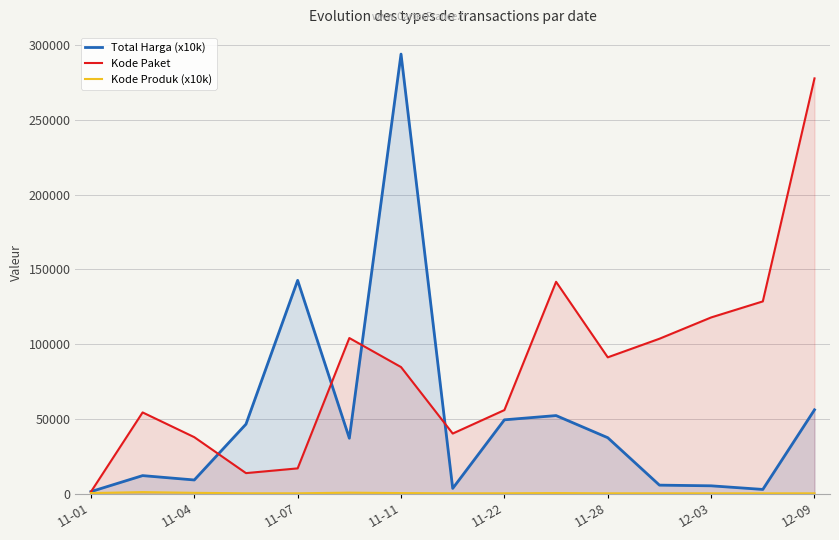

The value of Total Harga (x10k) at 11-22 is 49300.0. True or false?

True